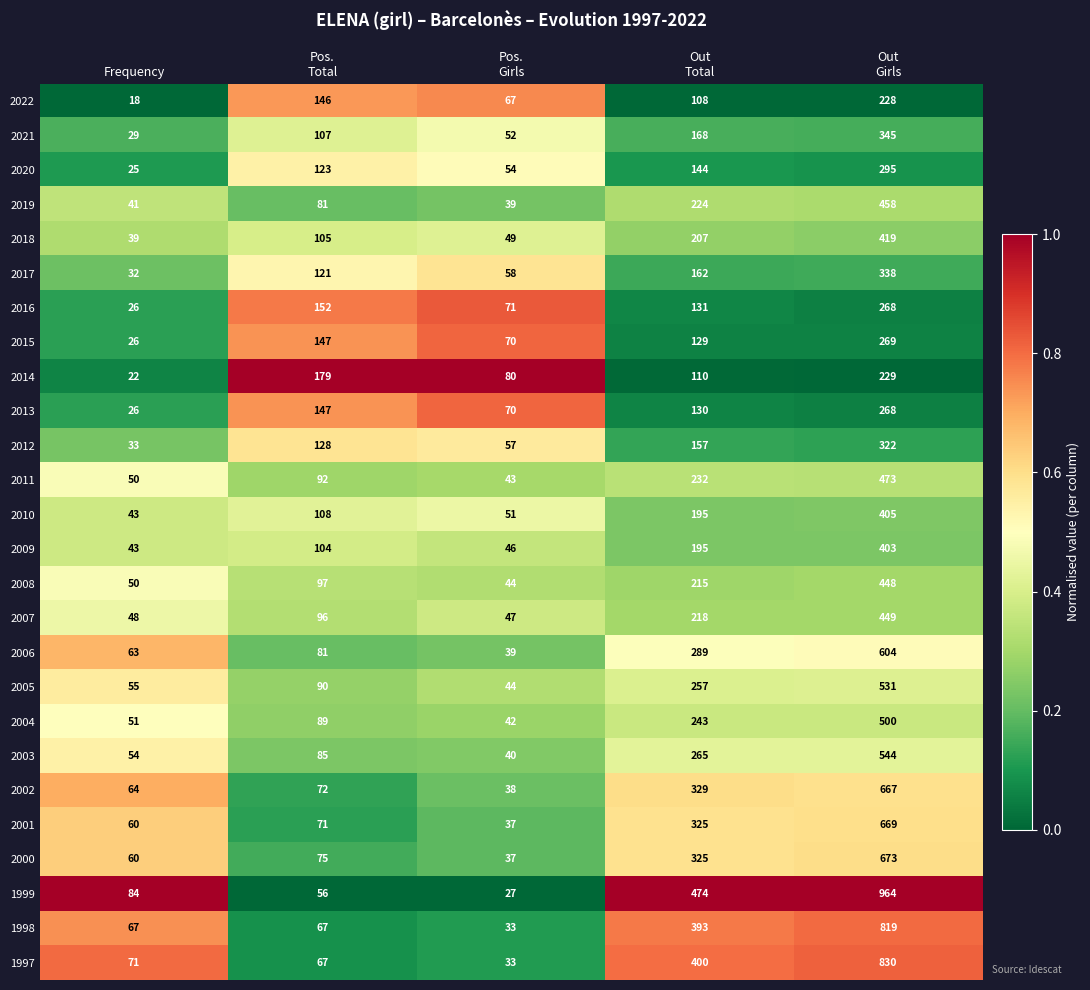

The value of 2014 at Frequency is 22. True or false?

True